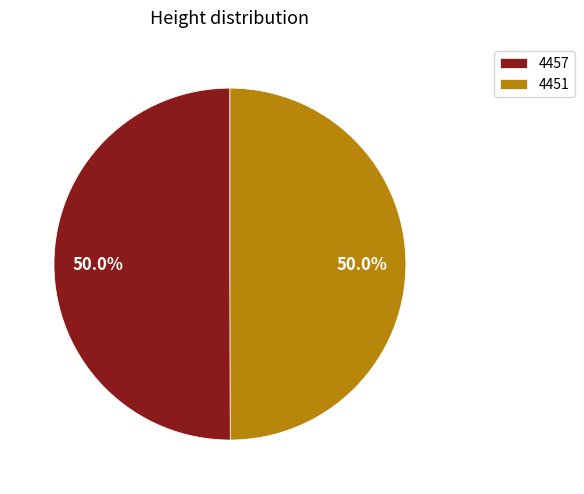

What percentage do 4457 and 4451 together represent?

100.0%